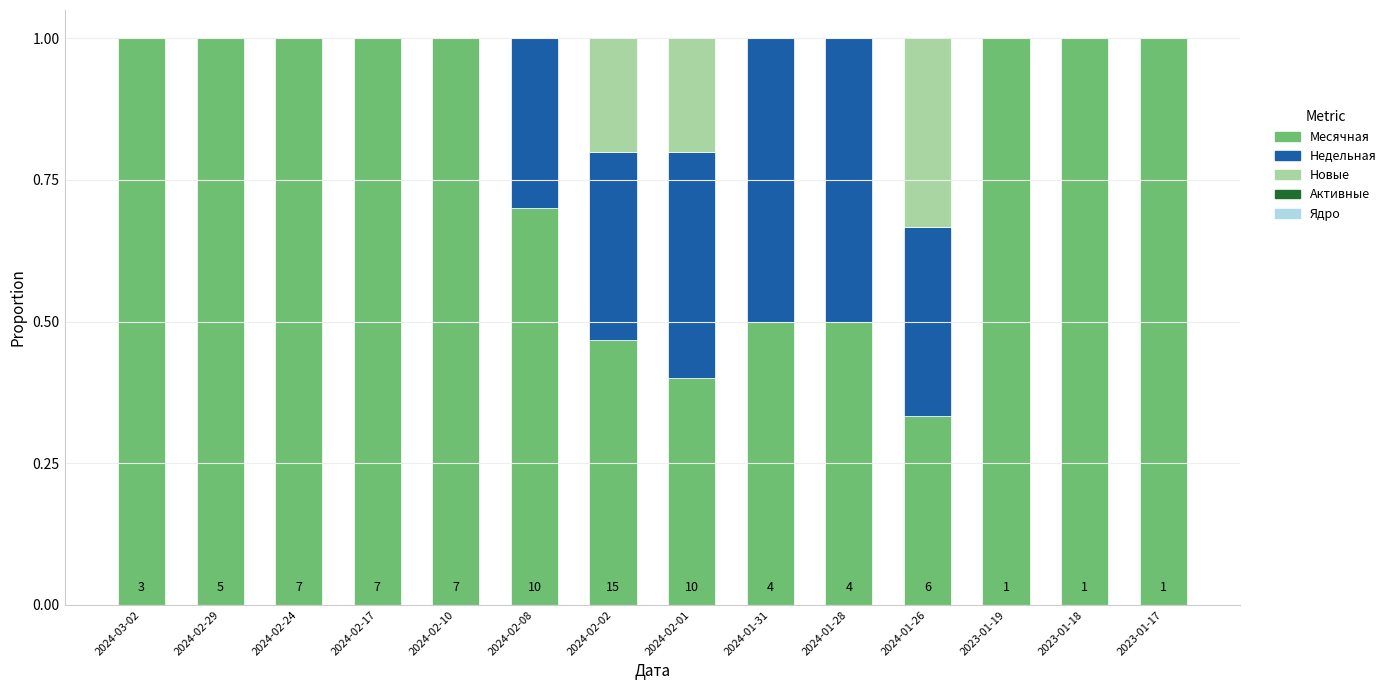

The Месячная series shows 1.0 at 2023-01-18. True or false?

True